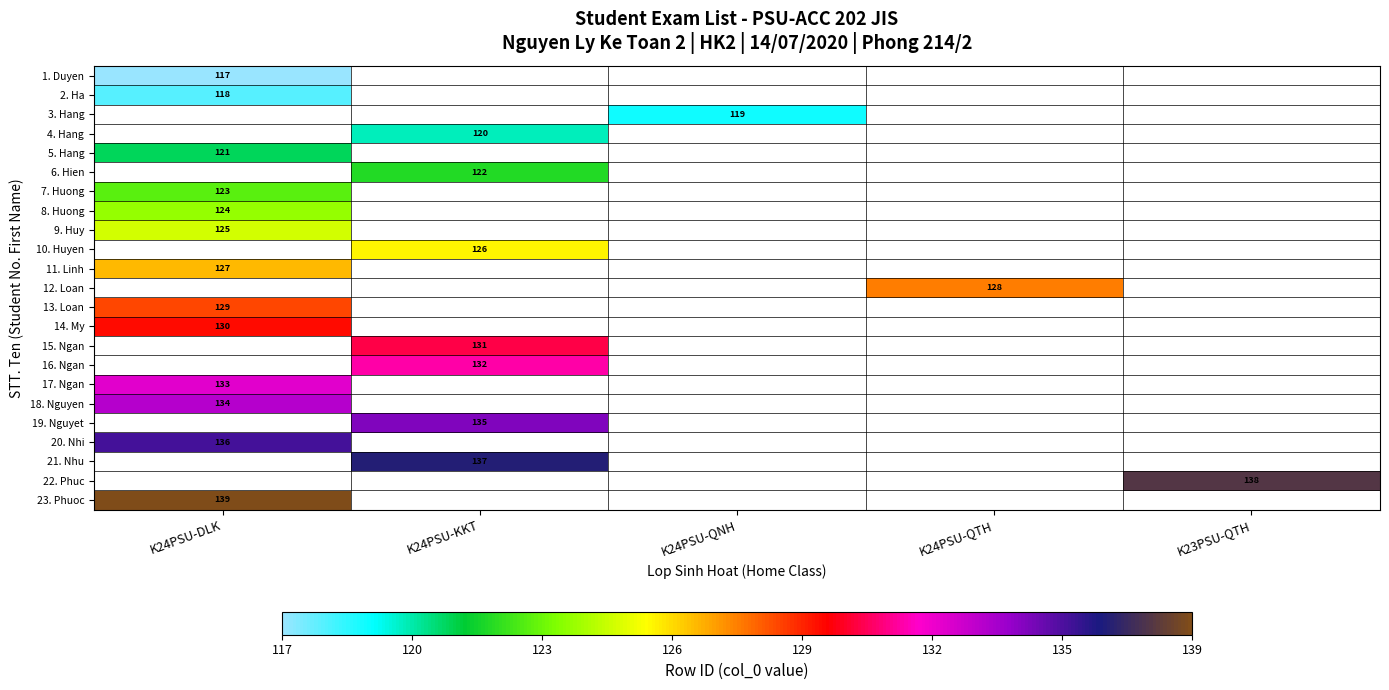

At how many categories does at least one series exceed 0?

5